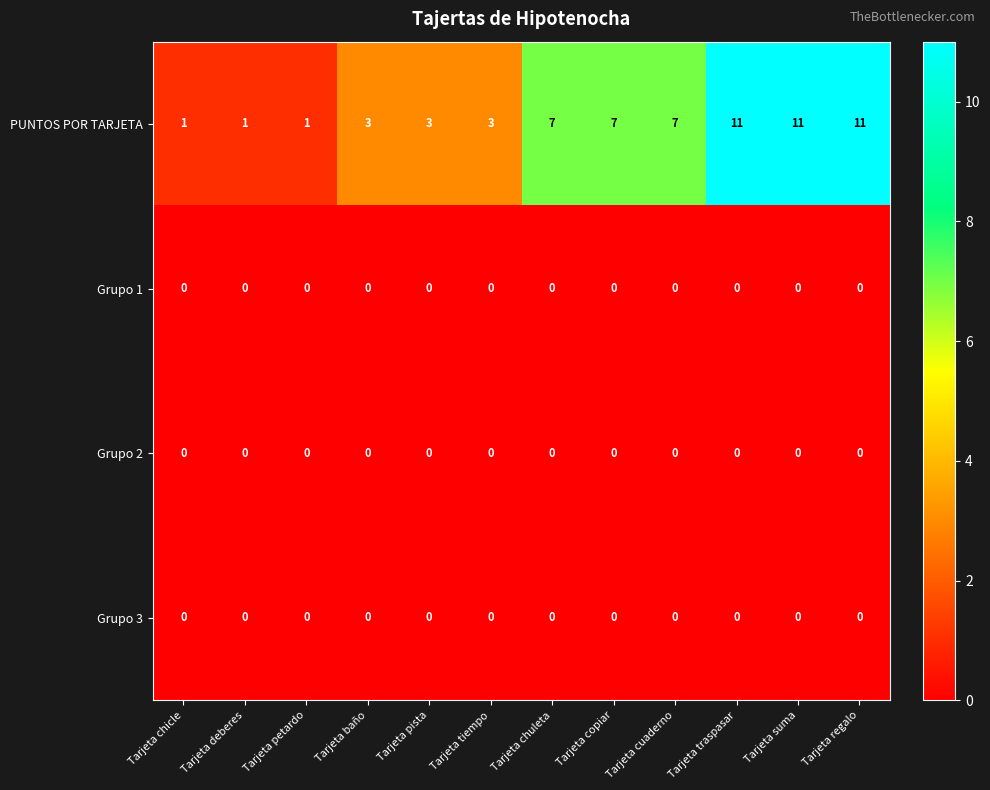

Is the value of Grupo 2 at Tarjeta traspasar greater than the value of PUNTOS POR TARJETA at Tarjeta tiempo?

No